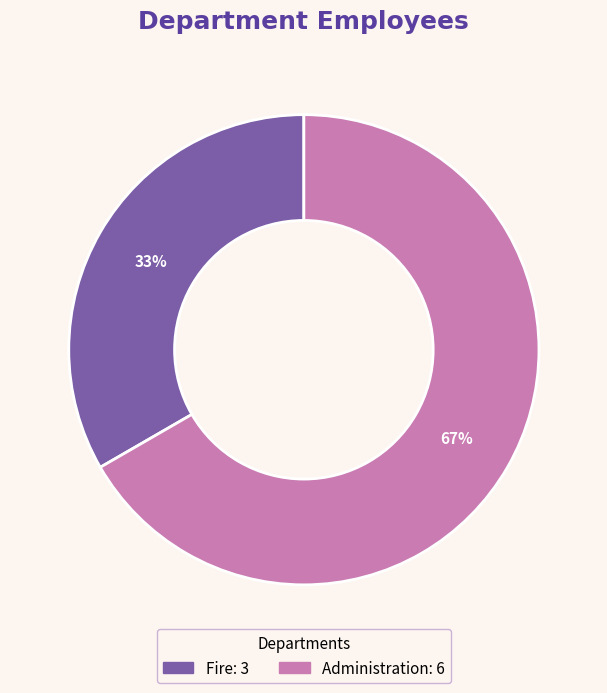

Is there a majority slice in this chart?

Yes